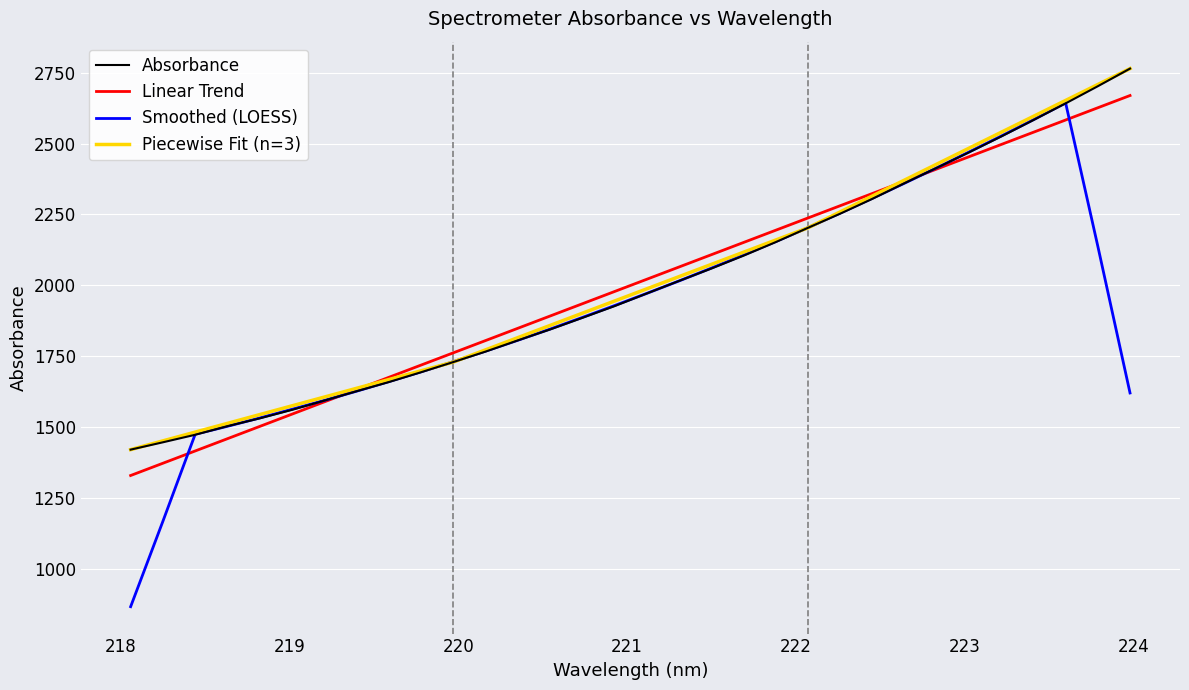

What is the lowest value of the Smoothed (LOESS) series?

868.7